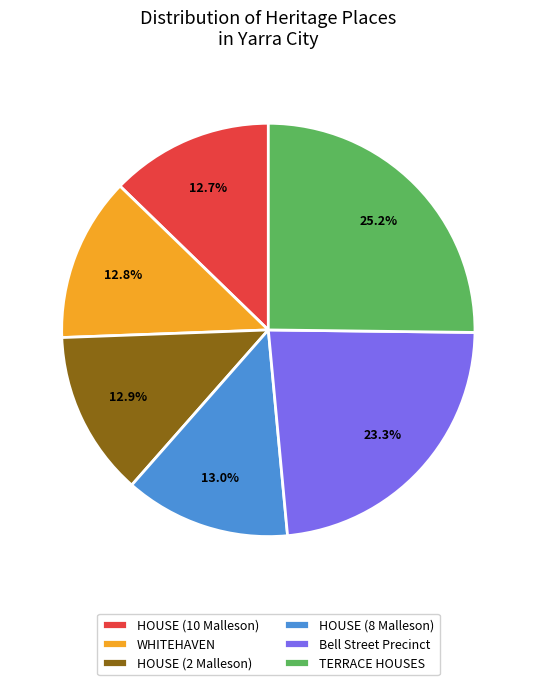

To the nearest percent, what portion does TERRACE HOUSES represent?

25%